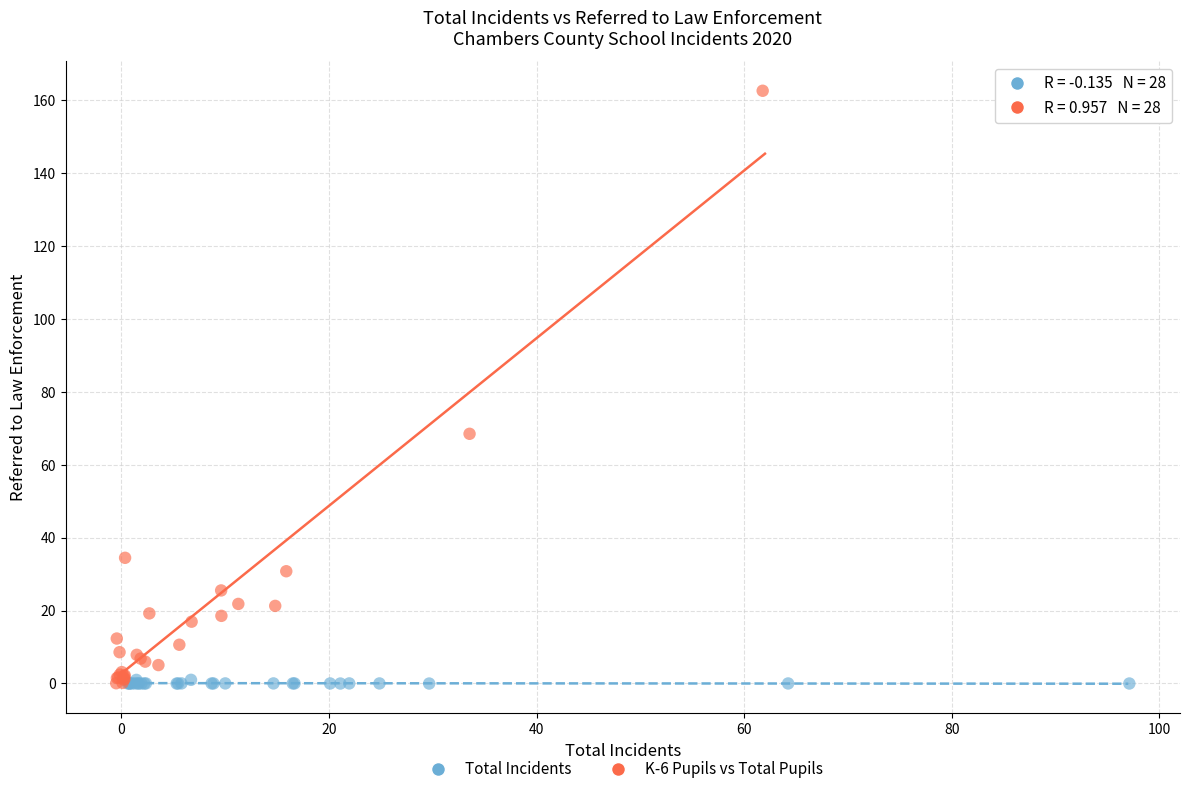

What are all the series names shown in the legend?

Total Incidents, K-6 Pupils vs Total Pupils